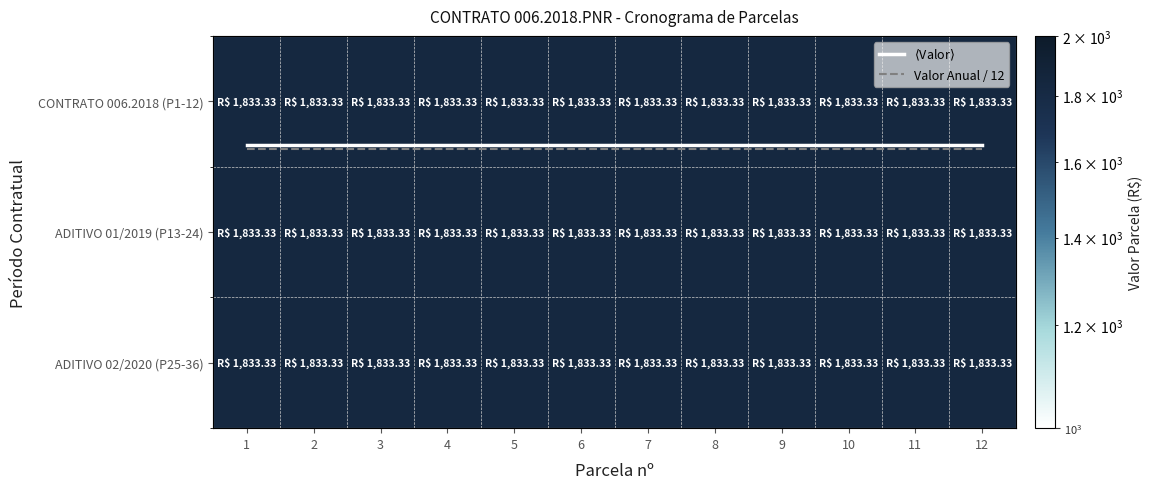

Which series has the largest total across all categories?

CONTRATO 006.2018 (P1-12)